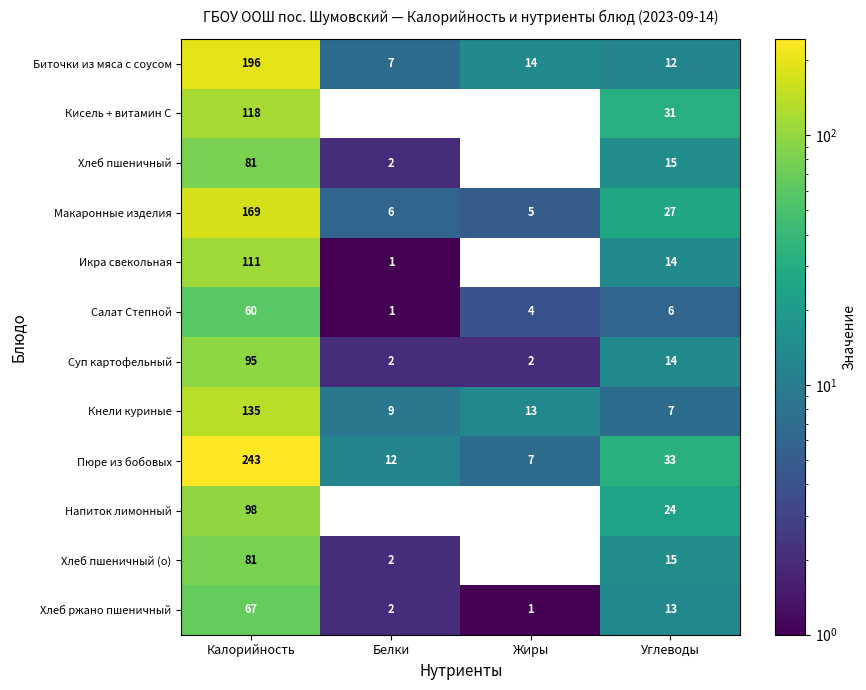

What is the approximate value of Хлеб пшеничный at Калорийность?

81